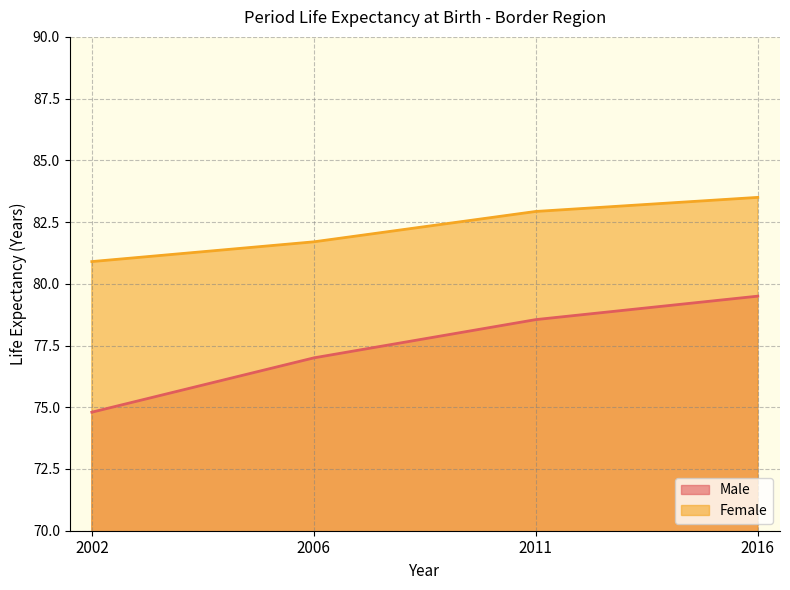

How many values in the Female series are below 82?

2